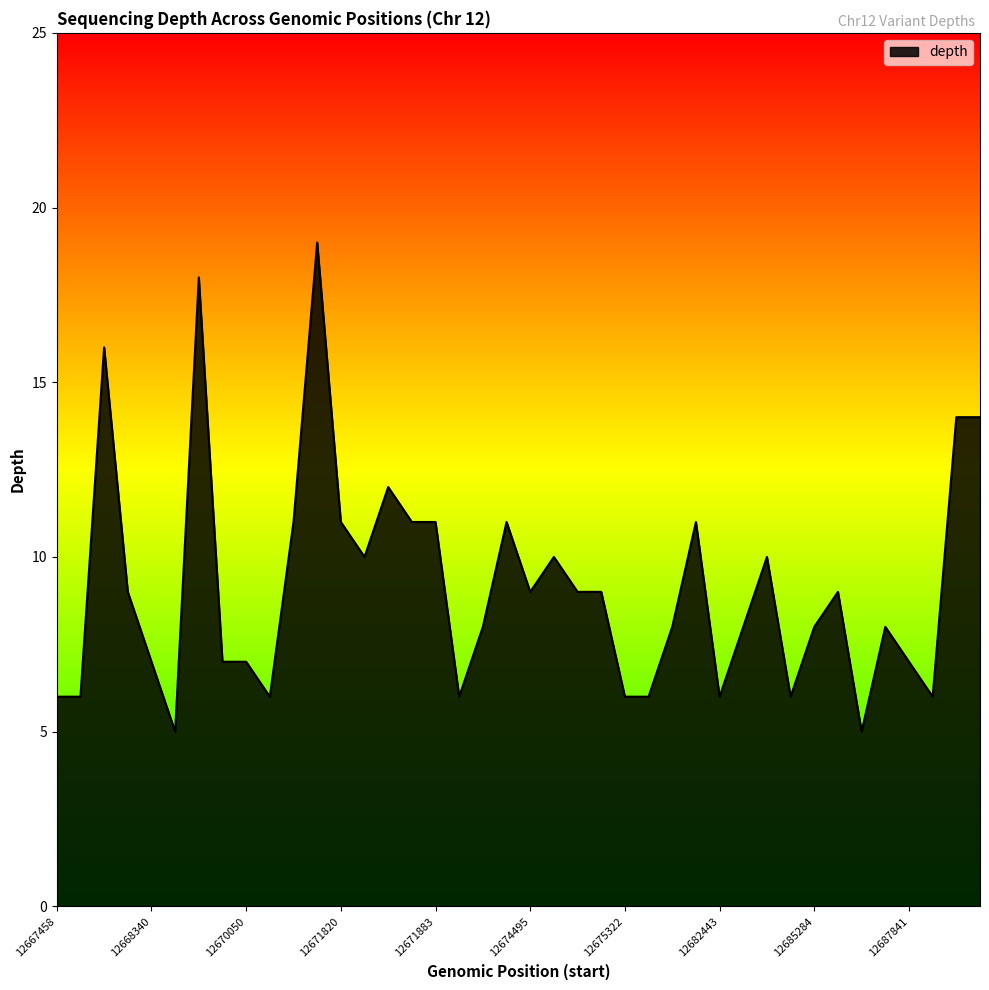

True or false: there are more than 0 points higher than both neighbors.

True